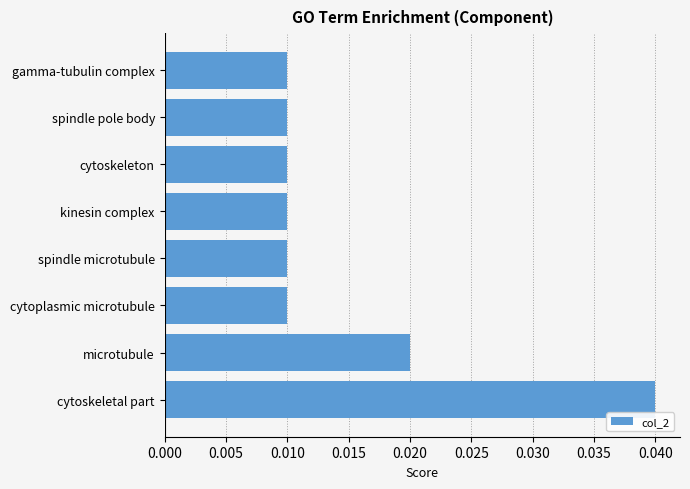

Are the bars horizontal?

Yes